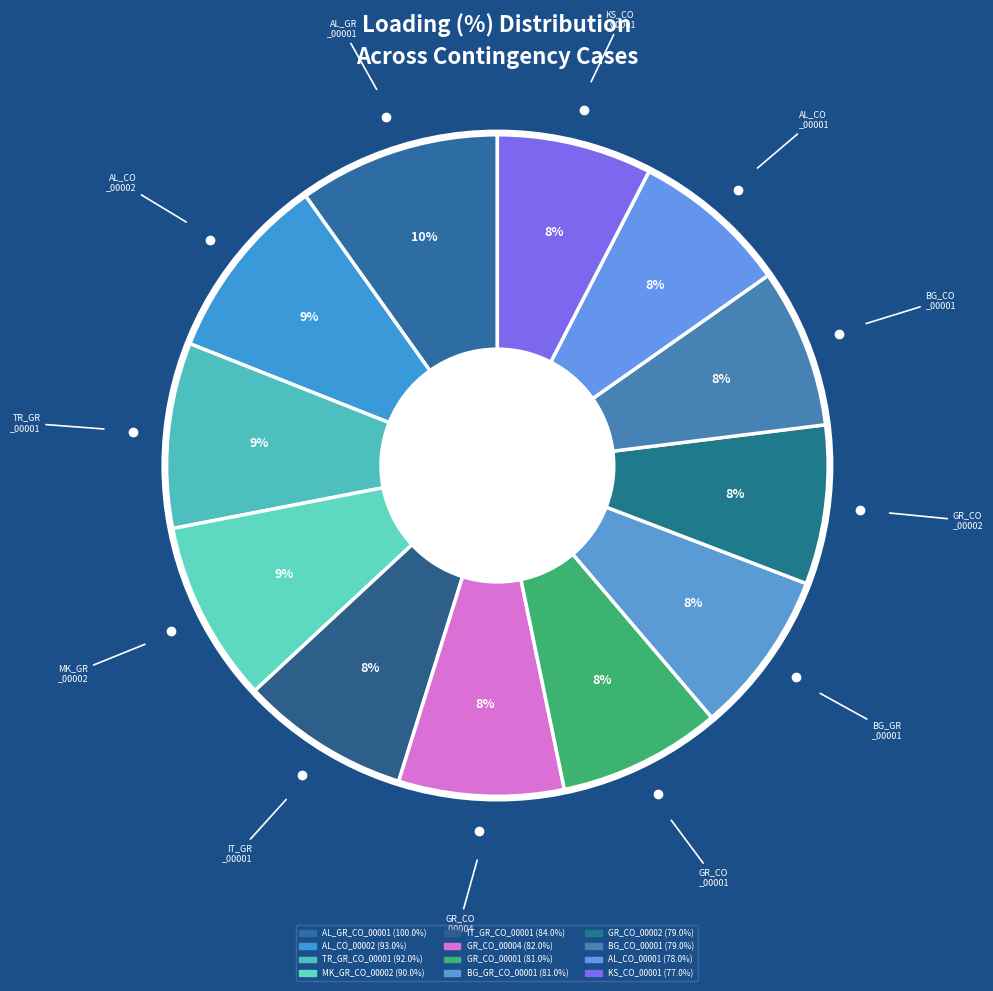

What portion of the pie excludes AL_CO_00002?

90.8%